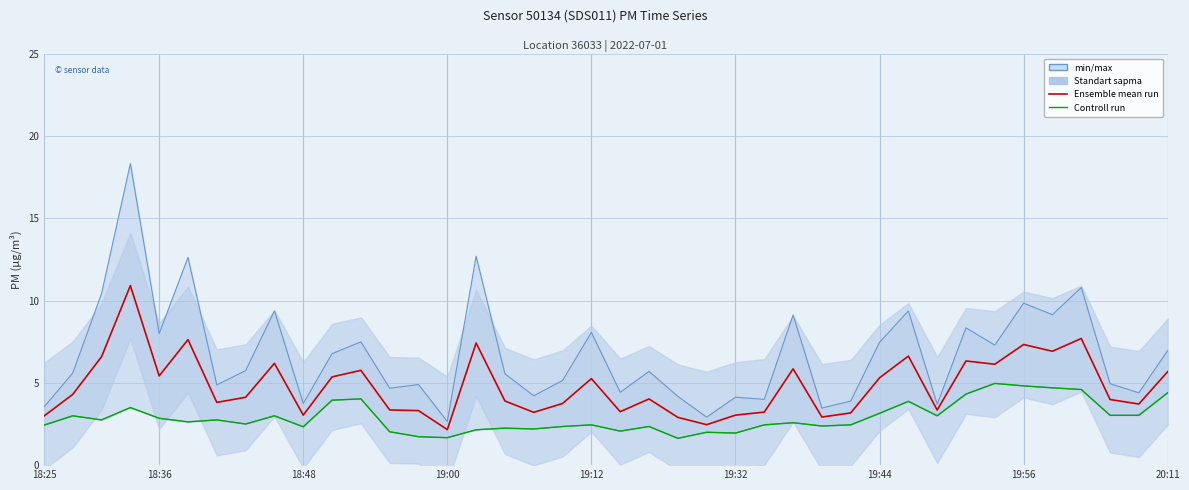

True or false: Ensemble mean run has more than 1 points higher than both neighbors.

True